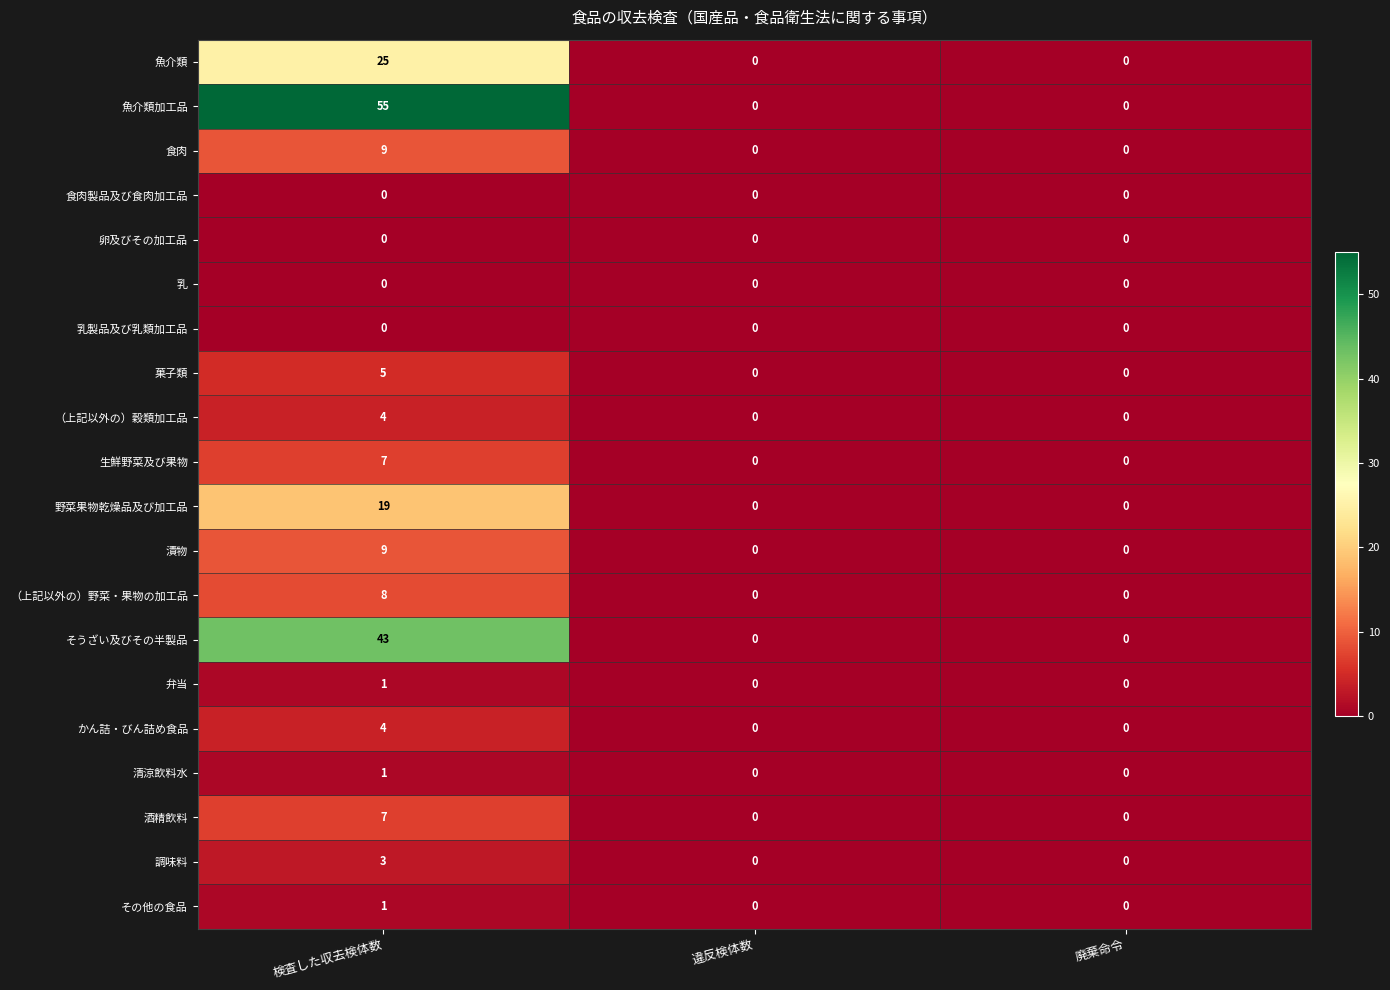

Is it true that （上記以外の）野菜・果物の加工品 equals 11 at 検査した収去検体数?

False